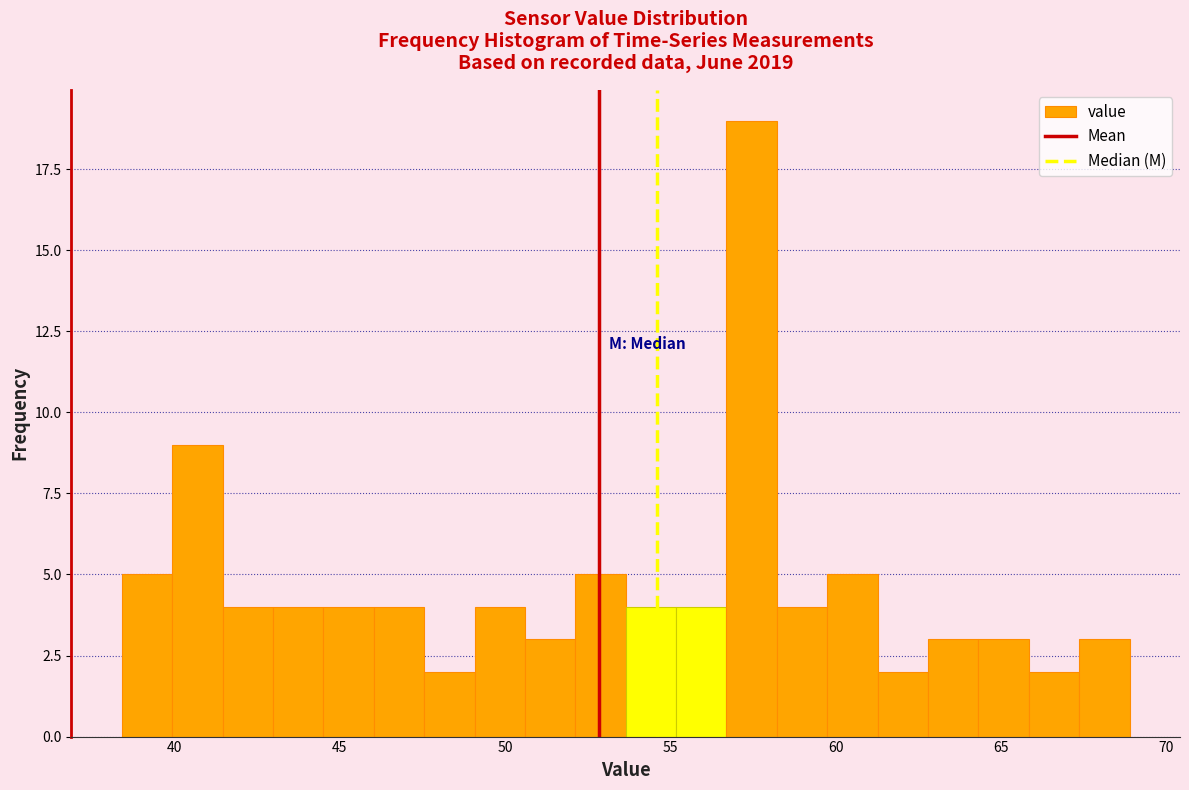

Read against the x-axis, roughly where is the centre of the tallest bar?

57.5